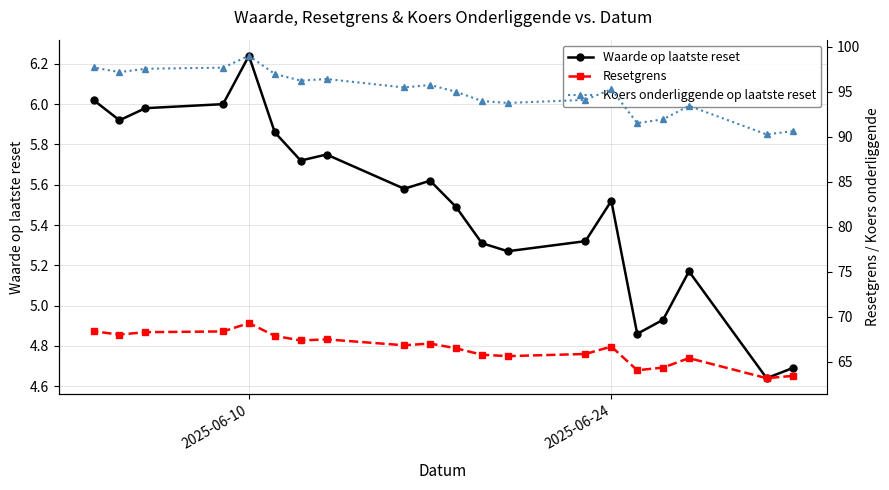

True or false: Koers onderliggende op laatste reset and Resetgrens cross at least once.

False